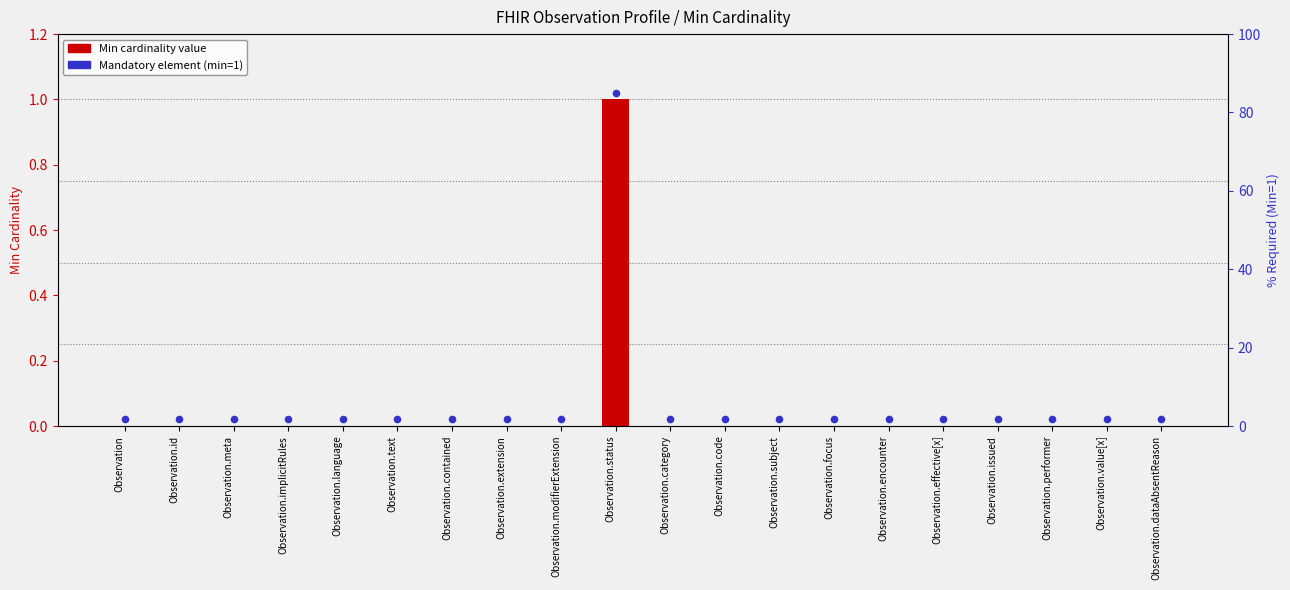

Which series contains the lowest Y value?

Min cardinality